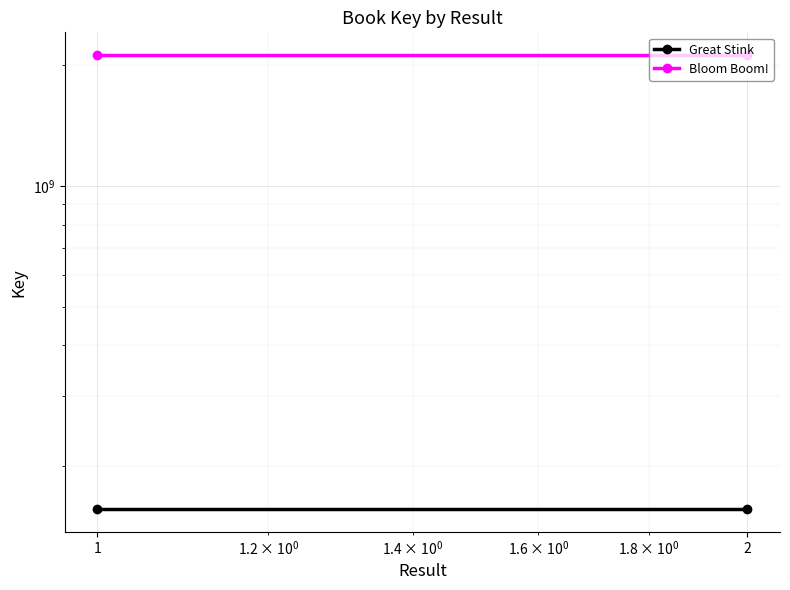

List the labels in order of Great Stink value, smallest first.

1, 2